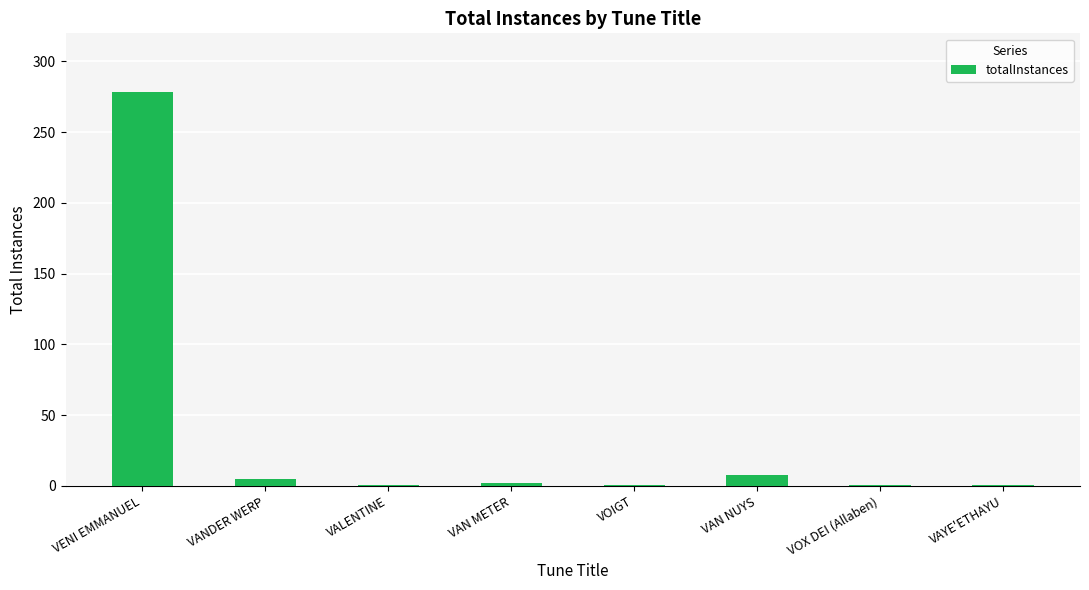

What is the label of the 8th bar from the left?

VAYE'ETHAYU